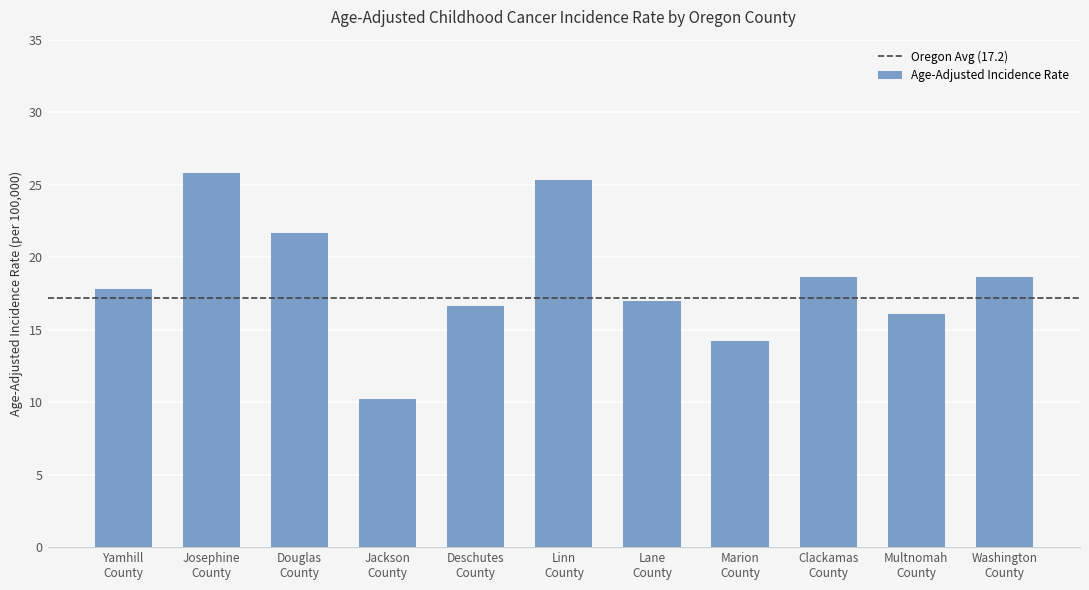

Where does the data first go above 17?

Yamhill
County